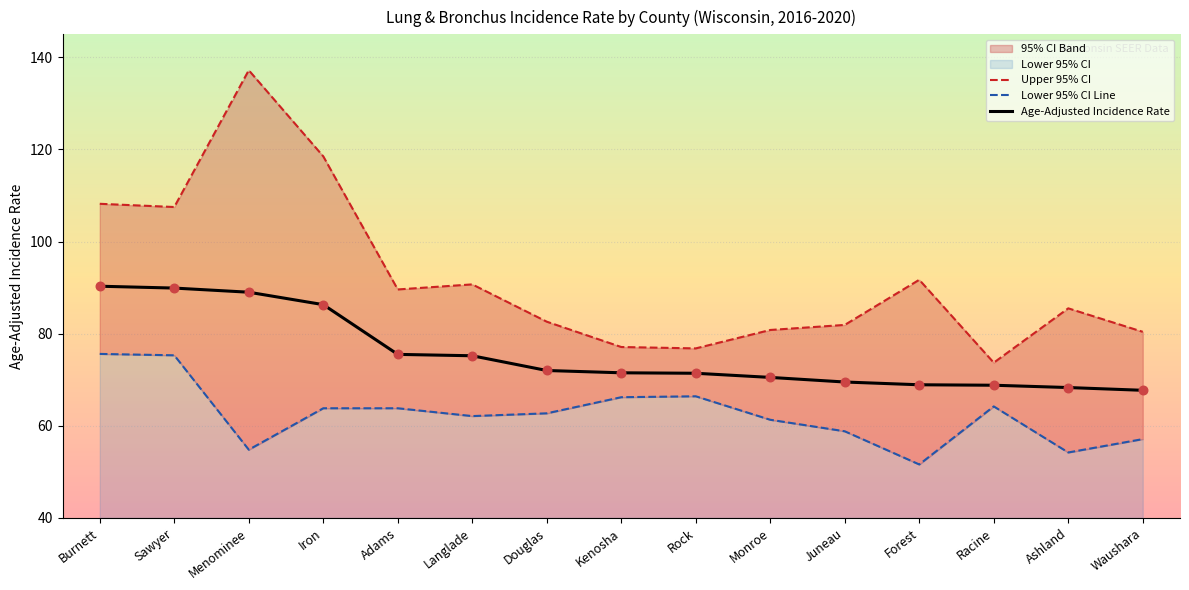

Is the value of Upper 95% CI at Langlade greater than the value of Lower 95% CI Line at Menominee?

Yes